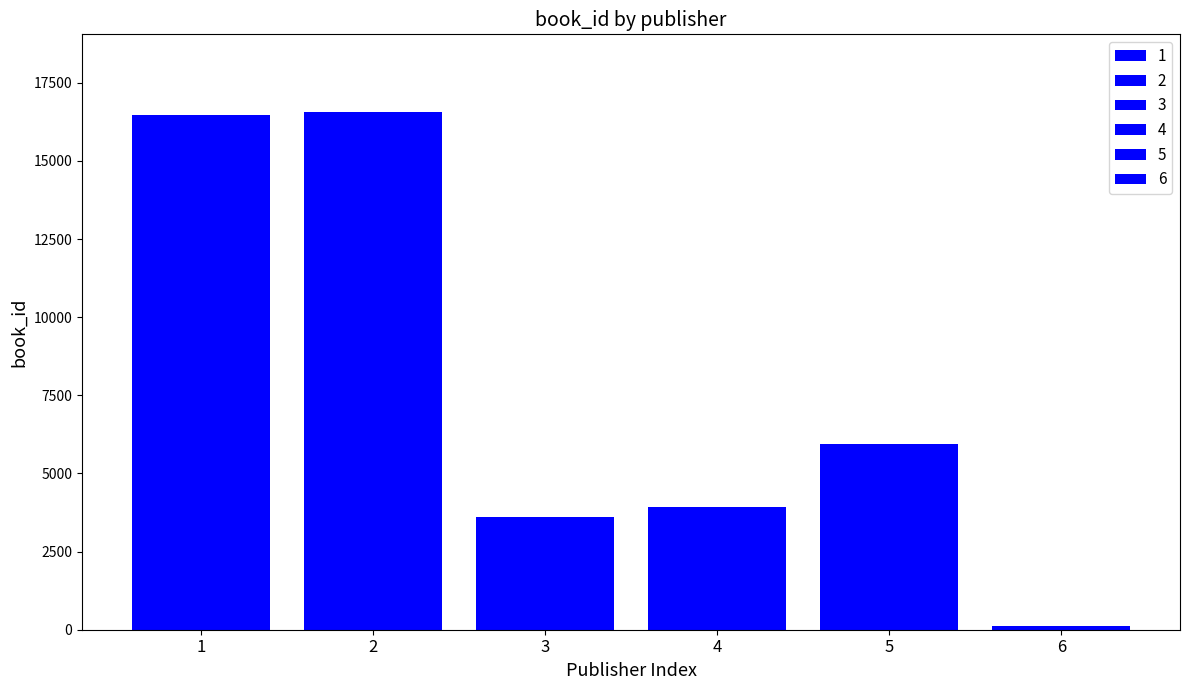

Are the bars horizontal?

No